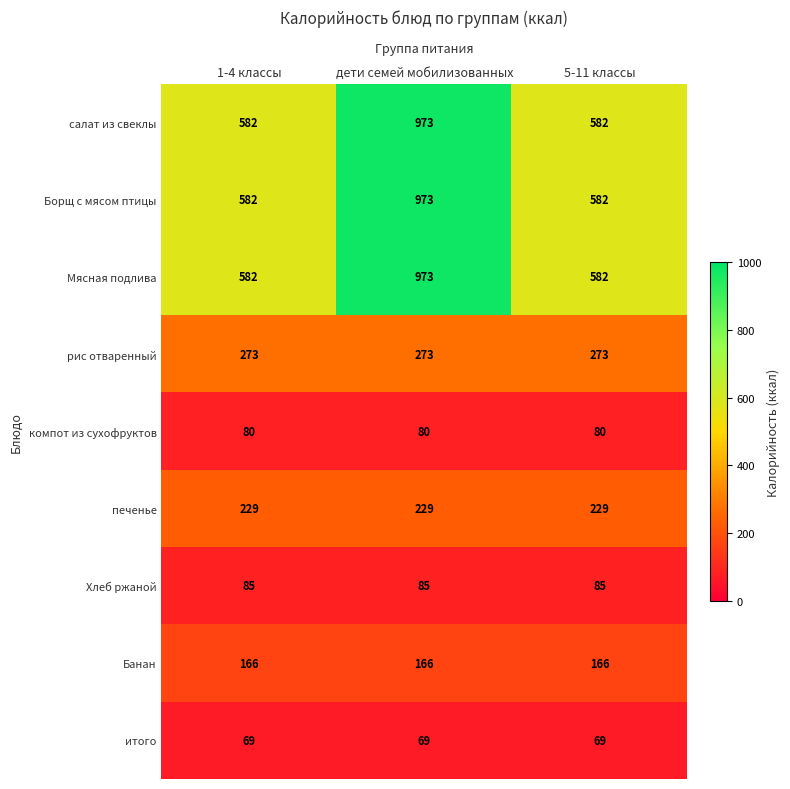

How many data points does each series have?

3